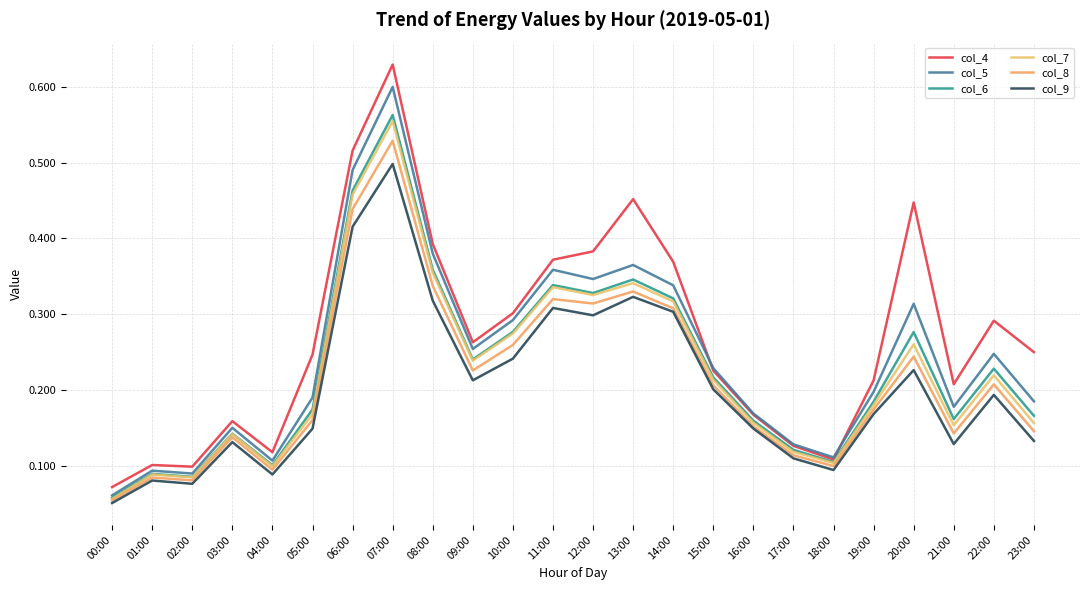

Where is the first local minimum for col_6?

02:00